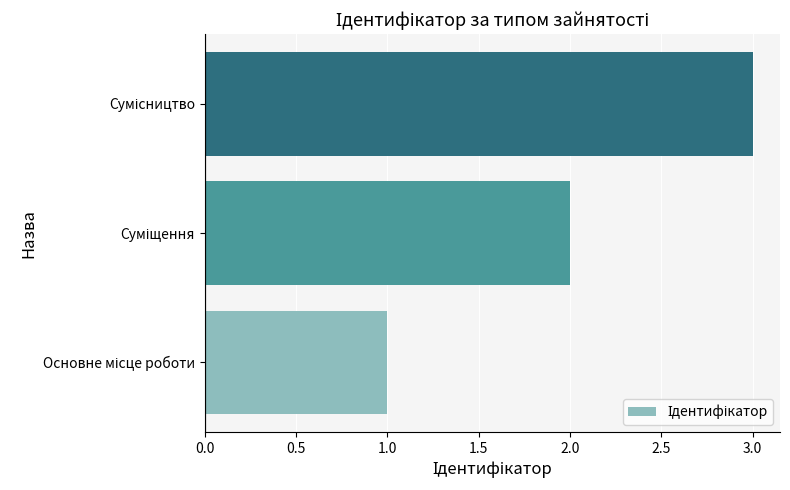

What is the sum of all values?

6